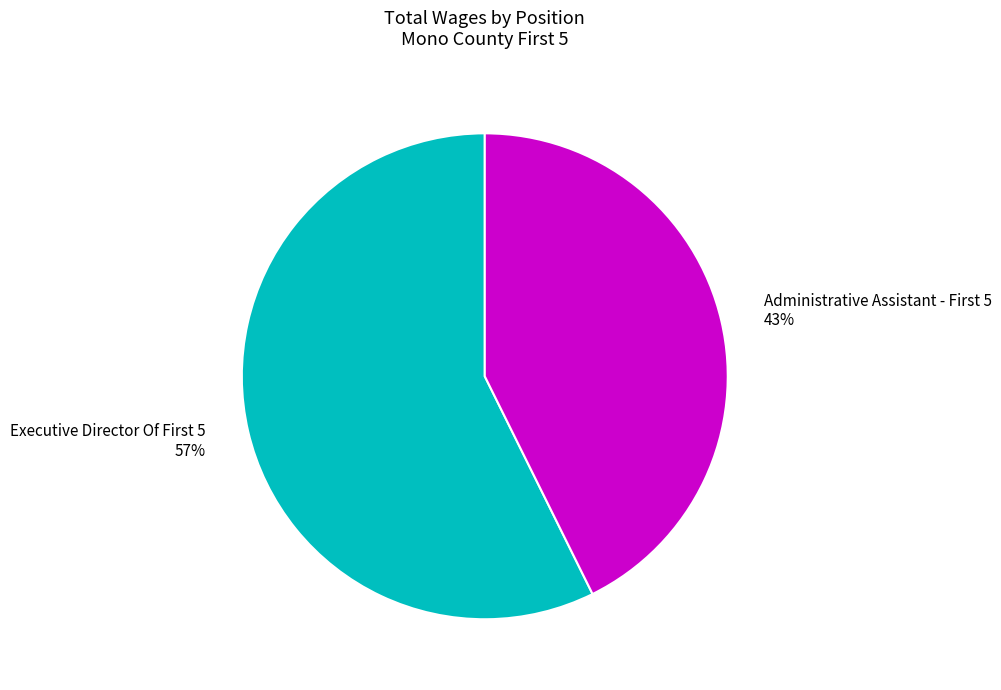

Rank the categories by value from highest to lowest.

Executive Director Of First 5, Administrative Assistant - First 5